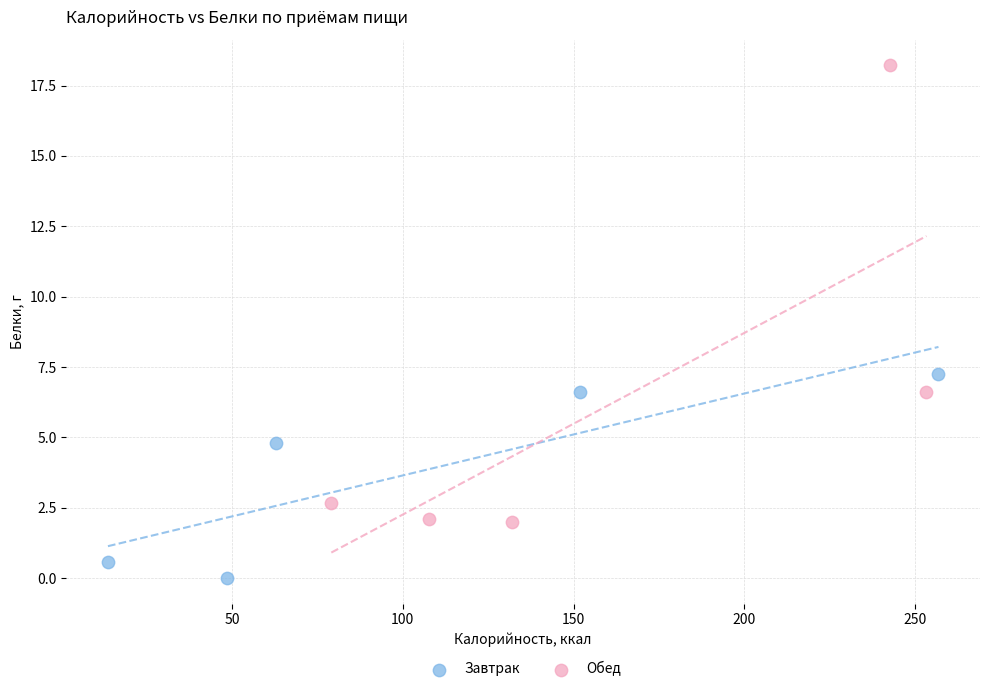

Which series reaches the minimum Y coordinate?

Завтрак